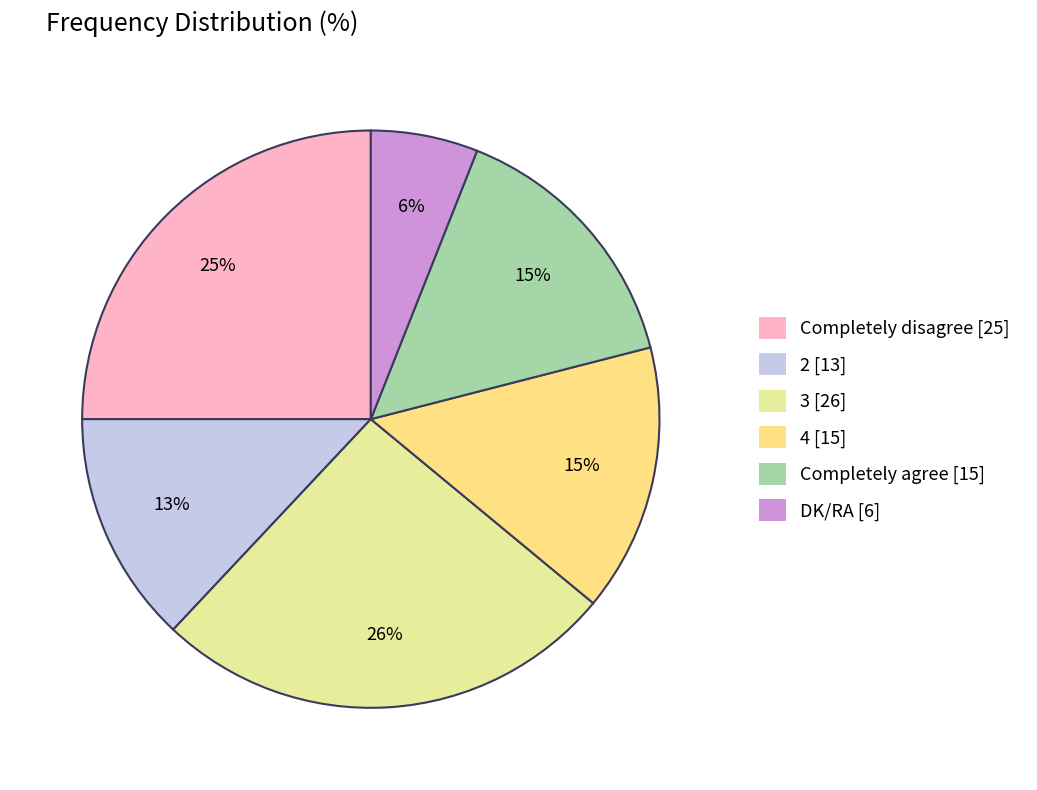

The Completely agree slice represents 21% of the pie. True or false?

False